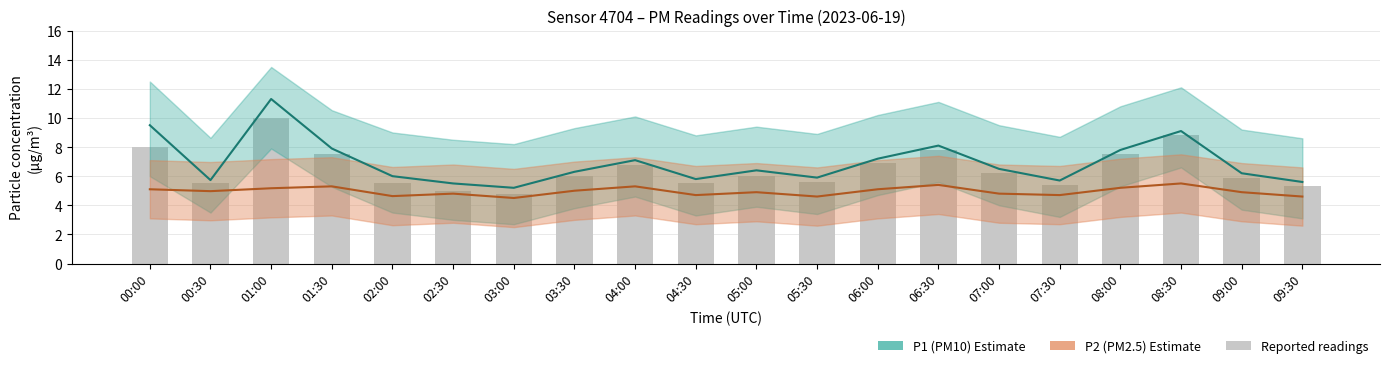

What is the label of the 6th bar from the left?

02:30